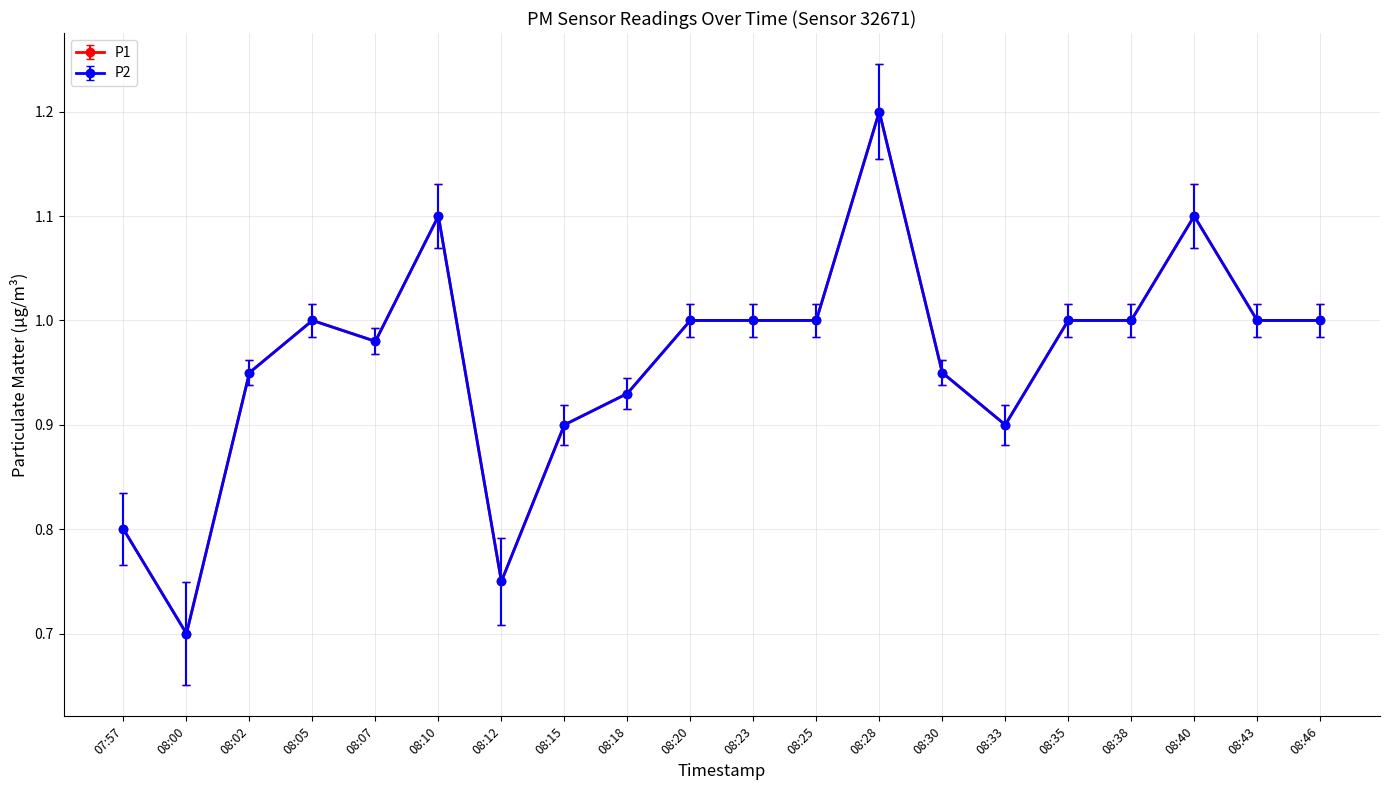

What is the value of the P1 point at the 7th from the left?

0.8